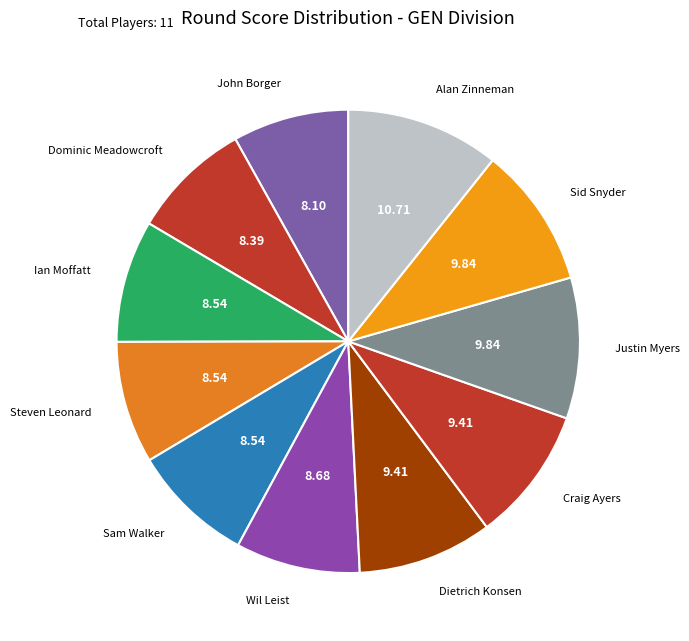

To the nearest percent, what is the average slice percentage?

9%